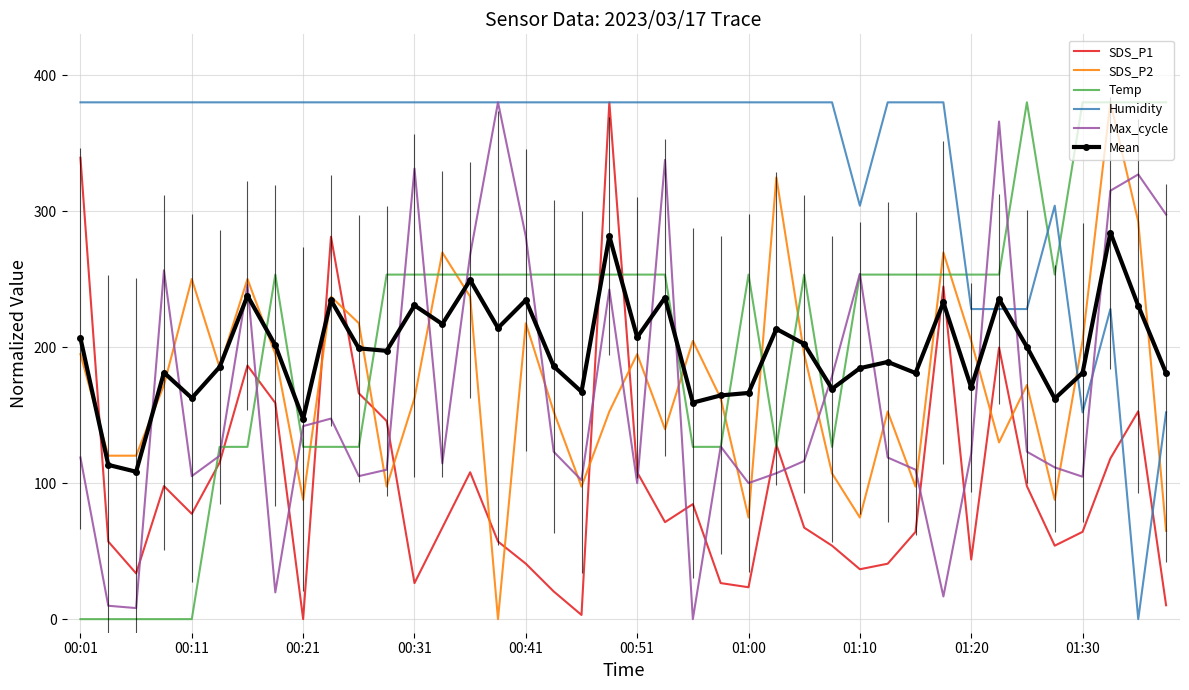

What is the maximum value for SDS_P1?

380.0